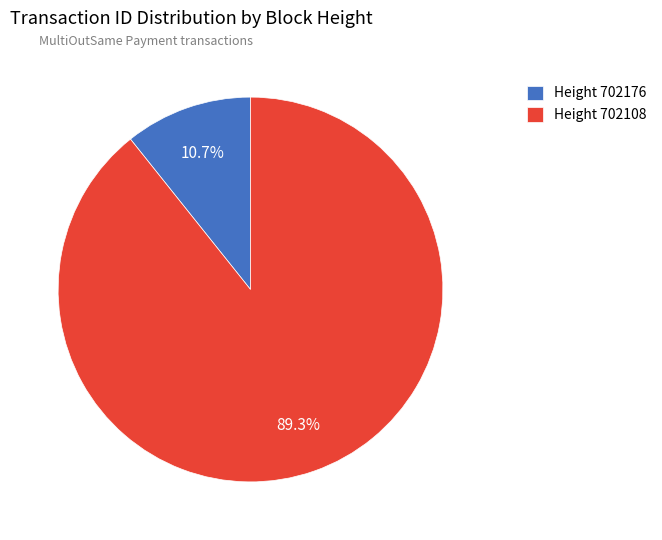

Rank the categories by value from highest to lowest.

Height 702108, Height 702176